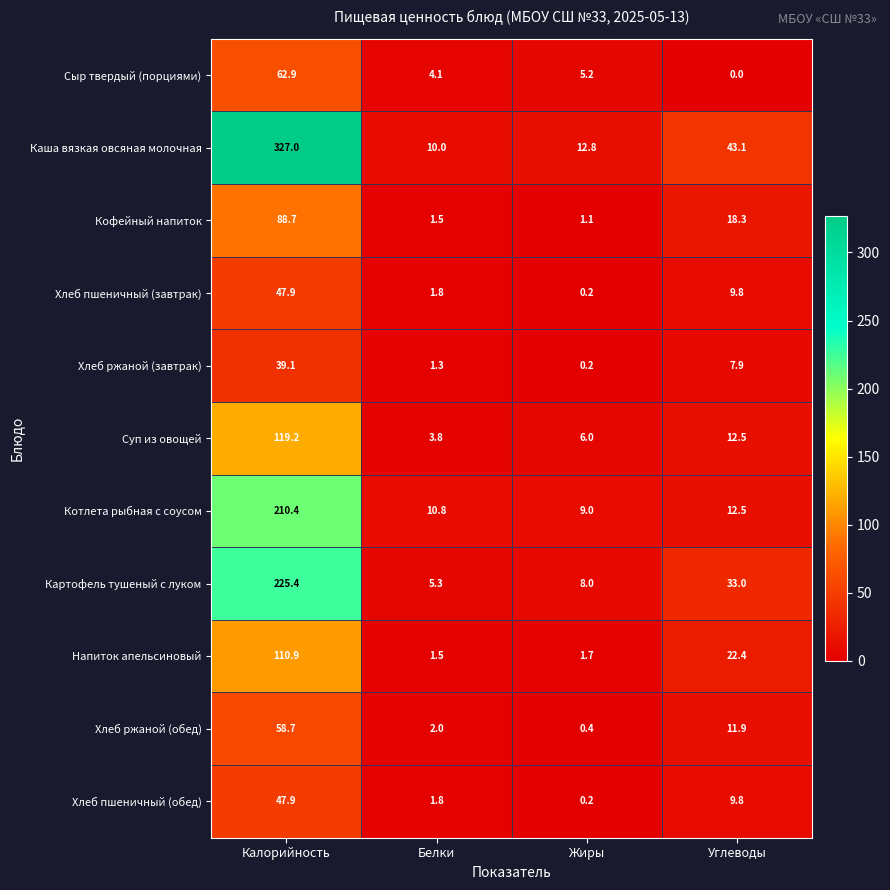

Which label corresponds to the largest value in the chart?

Калорийность